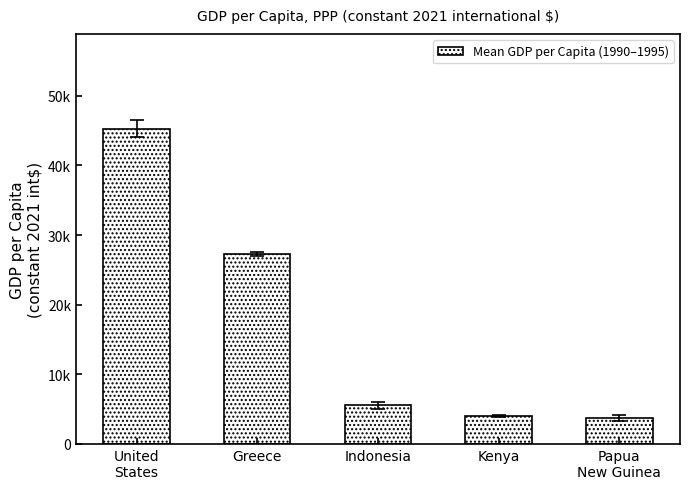

Approximately how many times larger is the value at Papua
New Guinea compared to Indonesia?

0.7